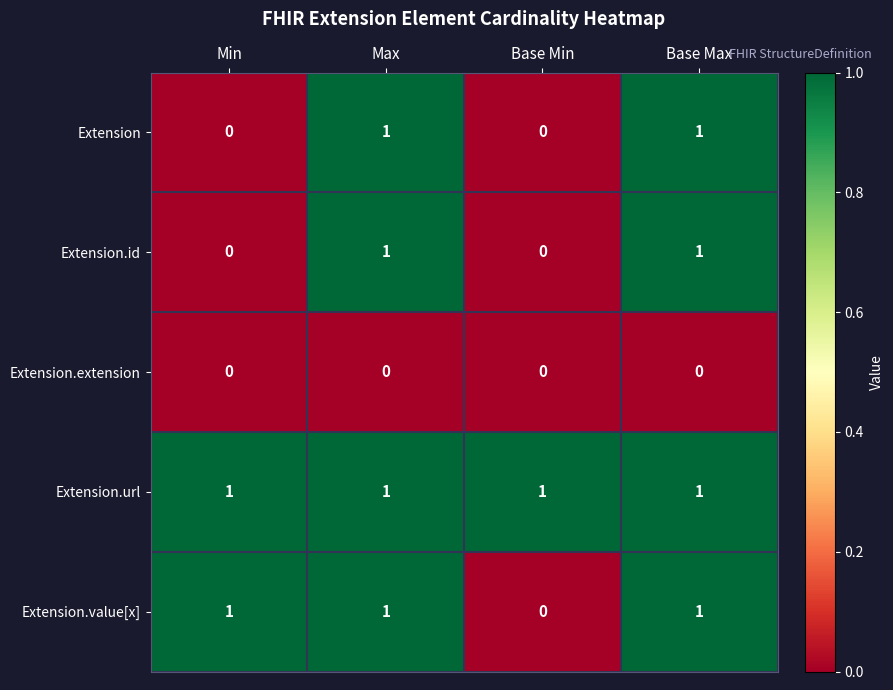

Count the Extension values in the range 0 to 1.

4